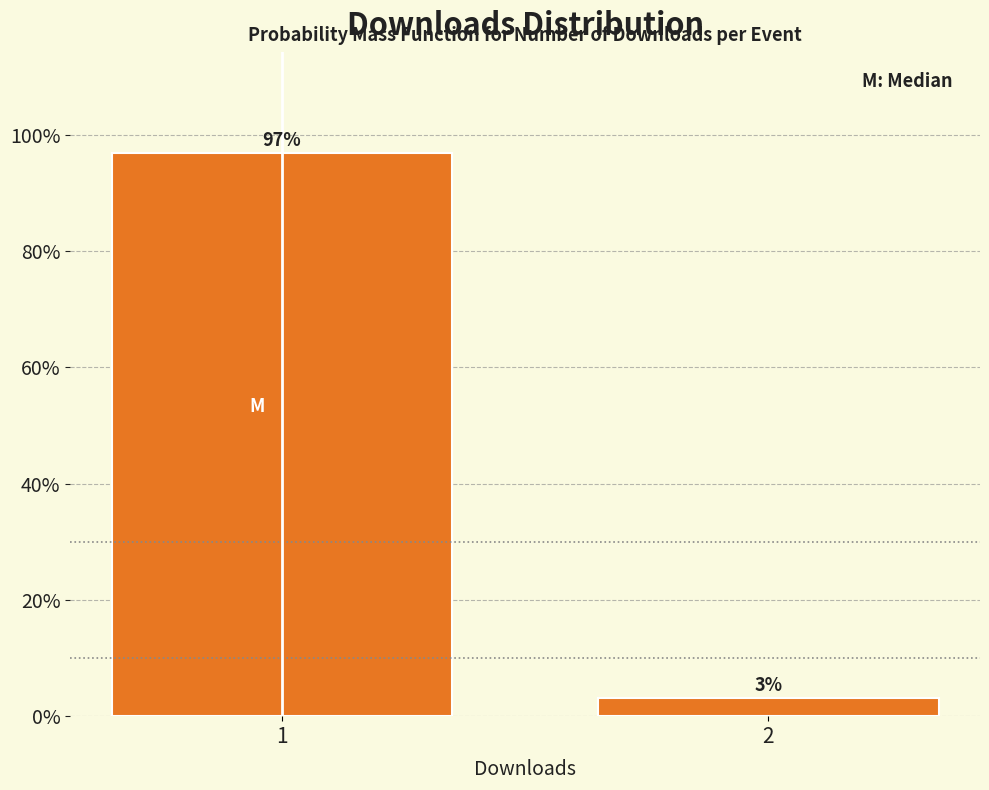

Read the value at 1.

96.9